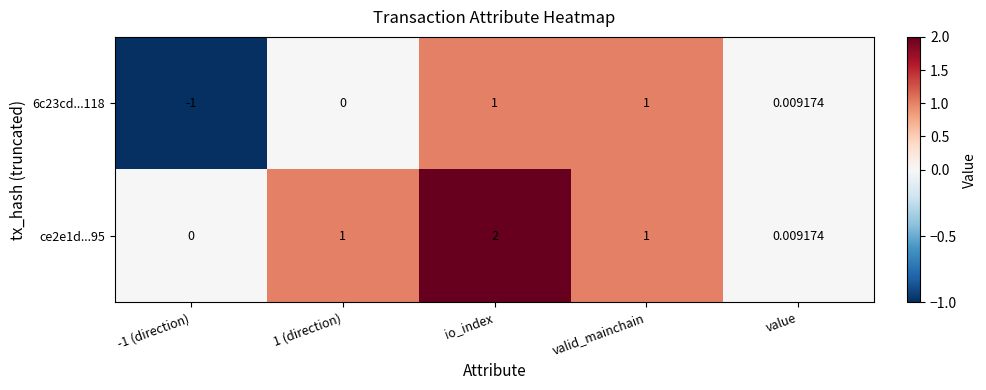

List the series in order of their overall mean, lowest first.

6c23cd...118, ce2e1d...95